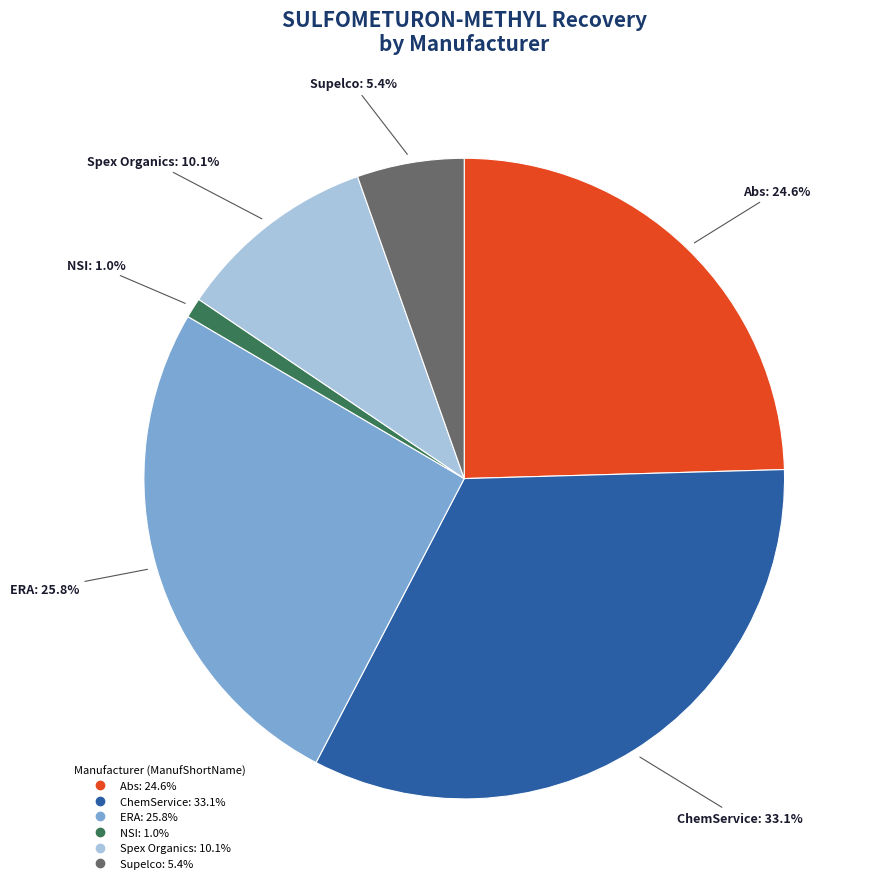

To the nearest percent, what is the average slice percentage?

17%